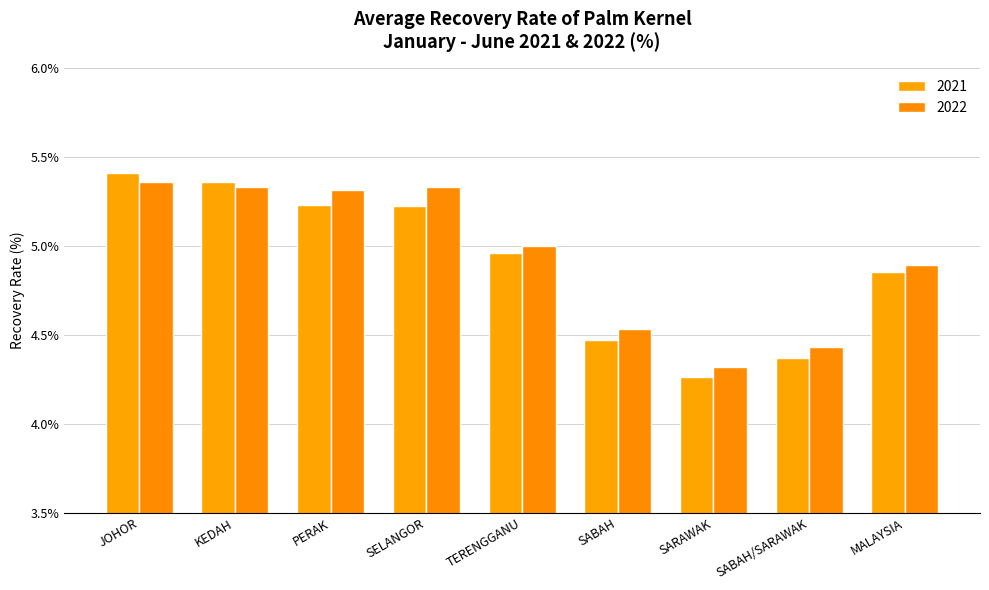

What position from the right is SABAH/SARAWAK?

2